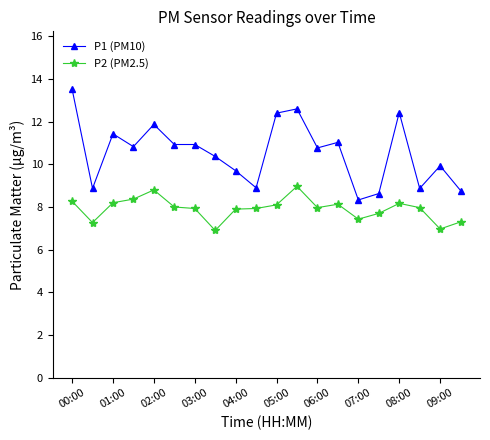

List the series in order of their overall mean, highest first.

P1 (PM10), P2 (PM2.5)